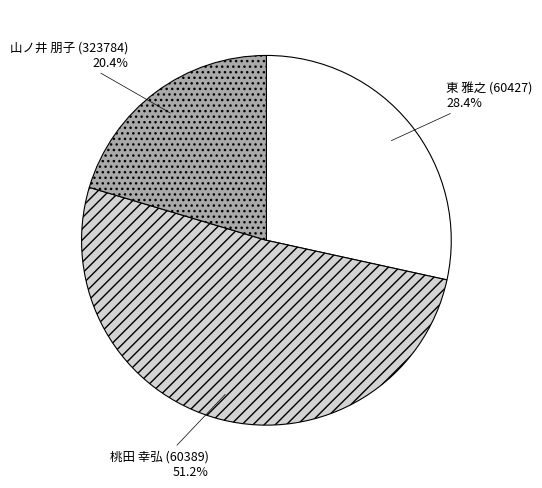

True or false: 桃田 幸弘 (60389) accounts for 41% of the total.

False